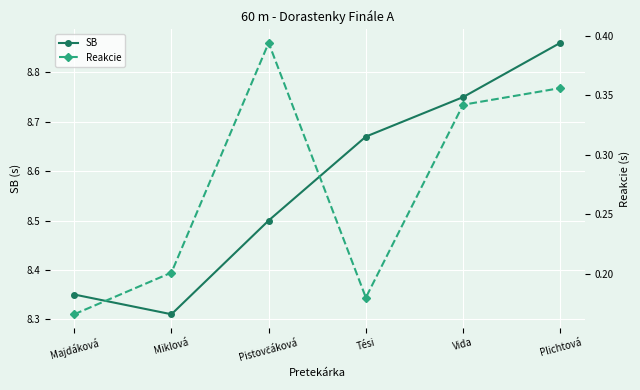

What is the difference between the maximum and minimum values in the SB series?

0.5